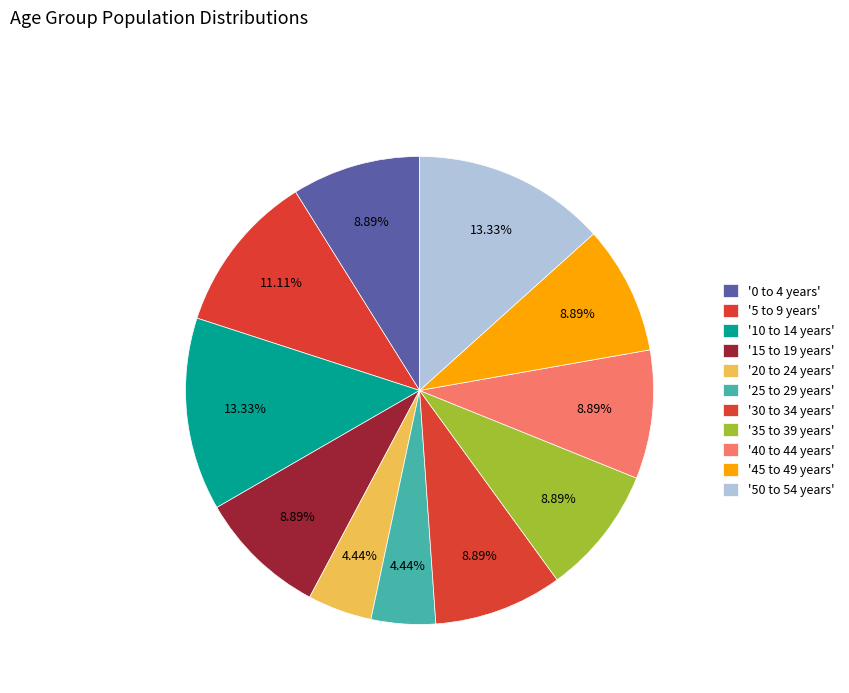

How many segments does this pie chart have?

11